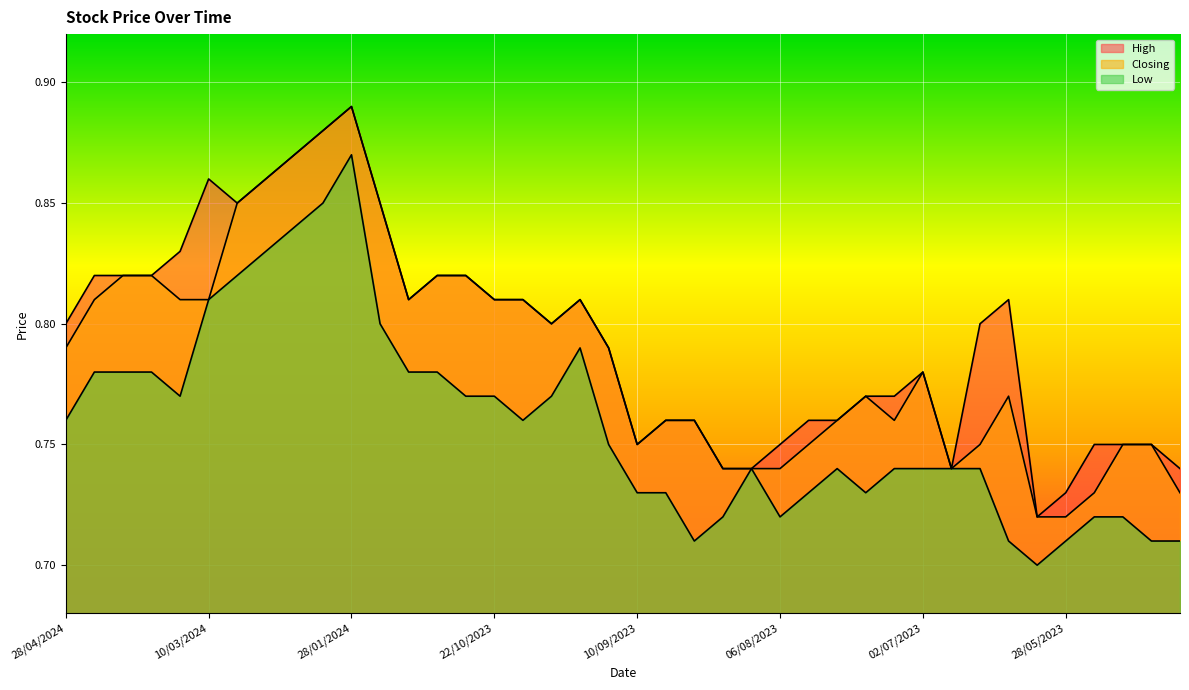

True or false: Closing and High cross at least once.

False